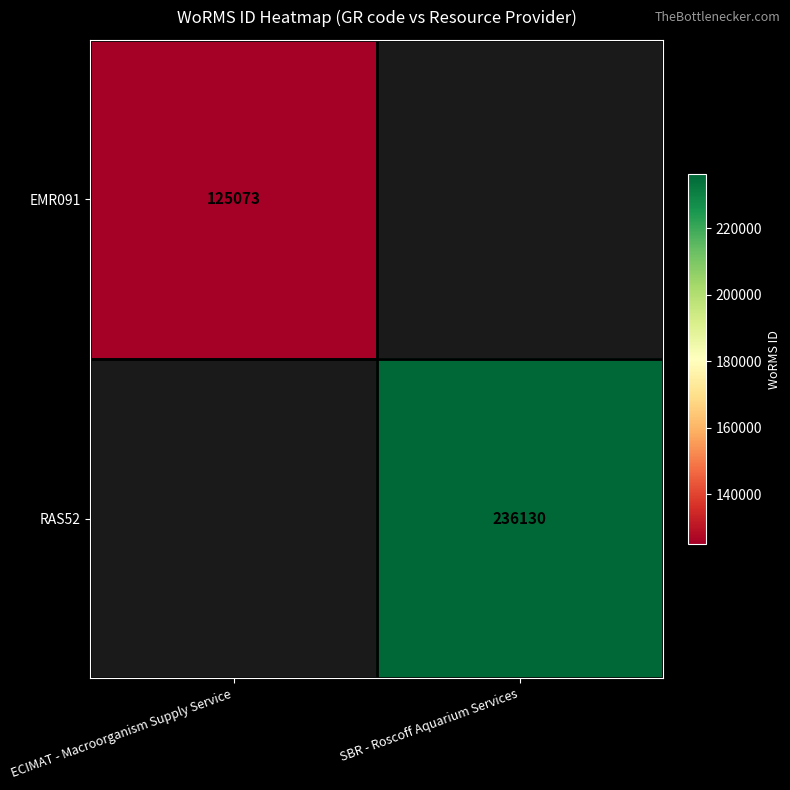

True or false: EMR091 has a value of 125073 at ECIMAT - Macroorganism Supply Service.

True